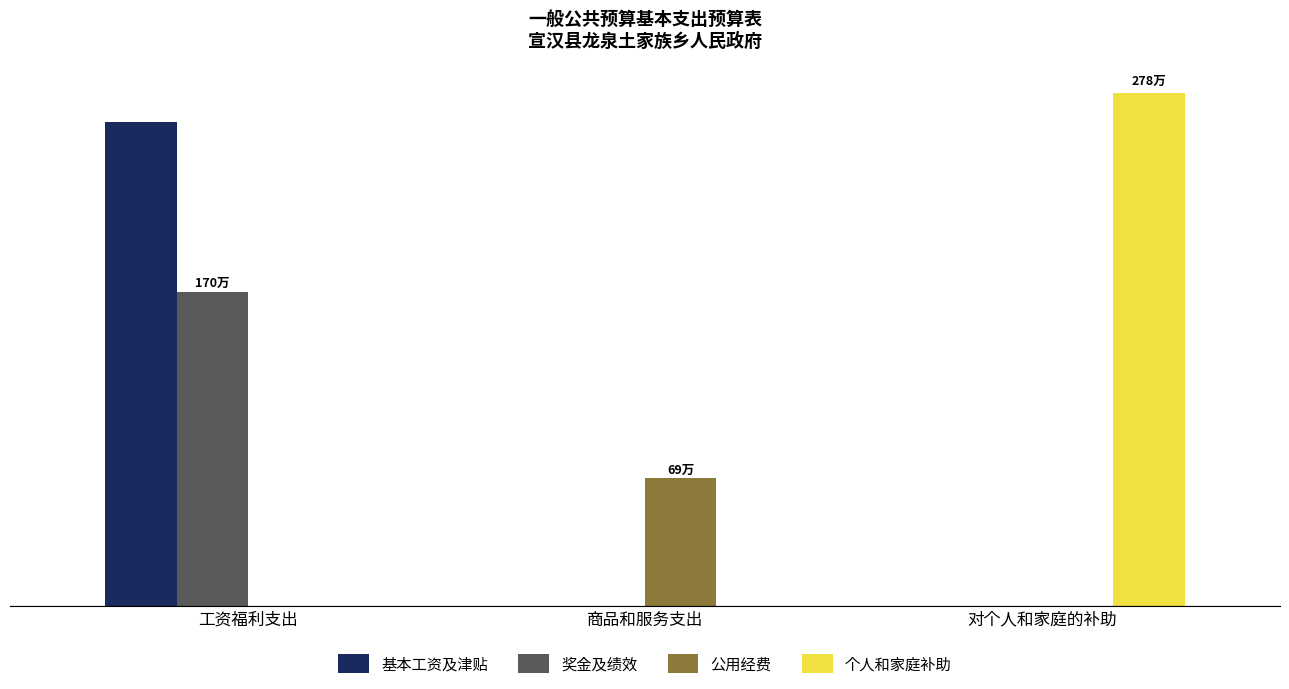

Does the chart contain stacked bars?

No